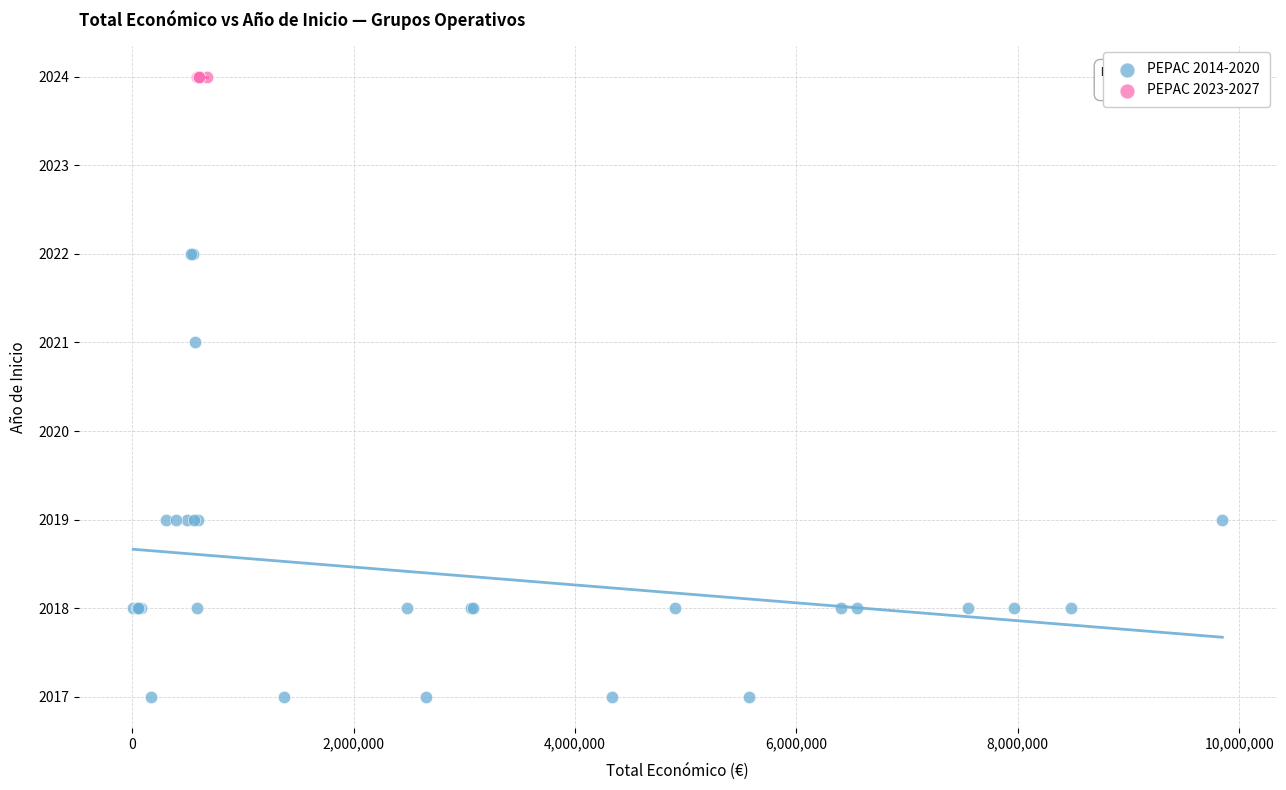

Which series contains the highest Y value?

PEPAC 2023-2027